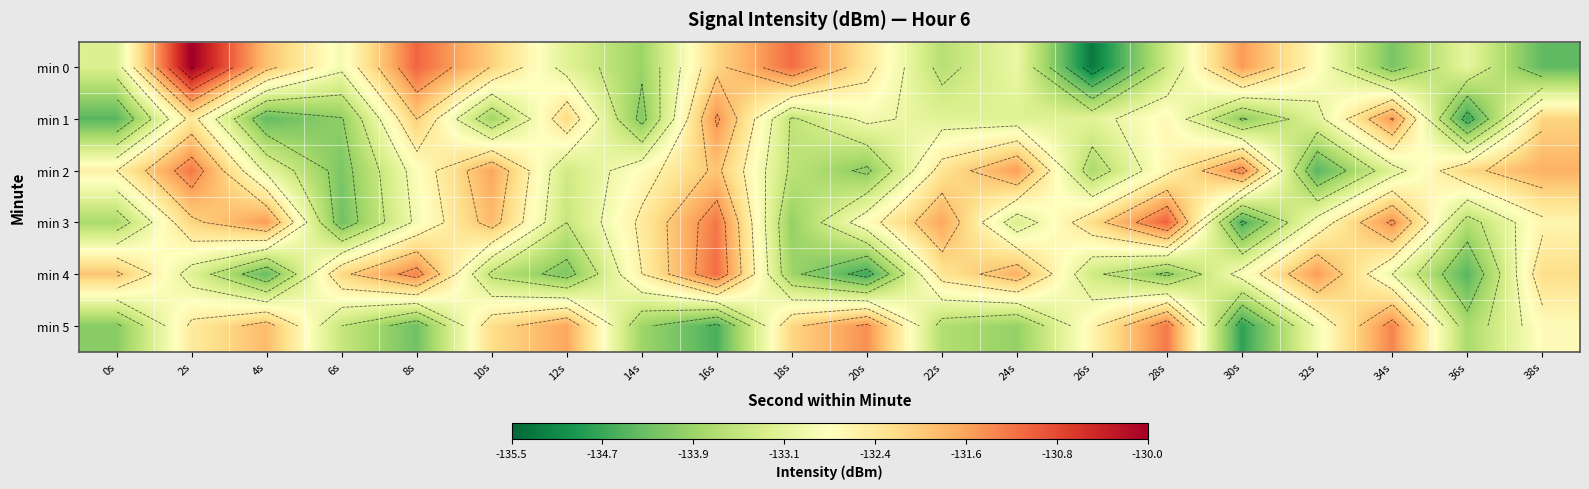

At 28s, list the series in order from largest to smallest.

min 3, min 5, min 2, min 1, min 0, min 4